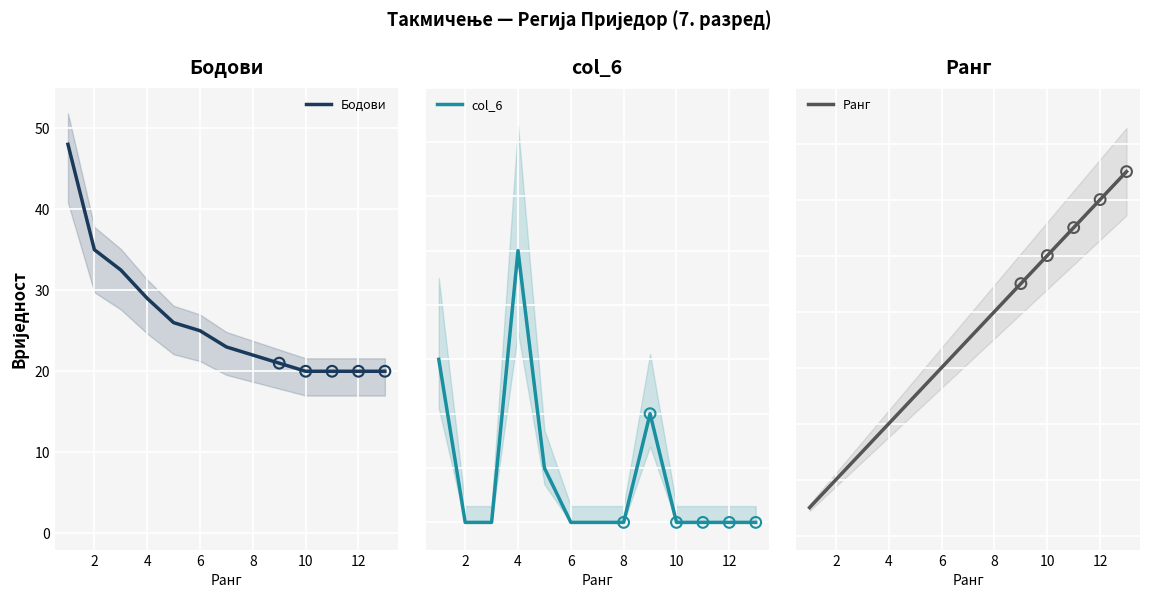

What is the total value across all series at 12?

30.0